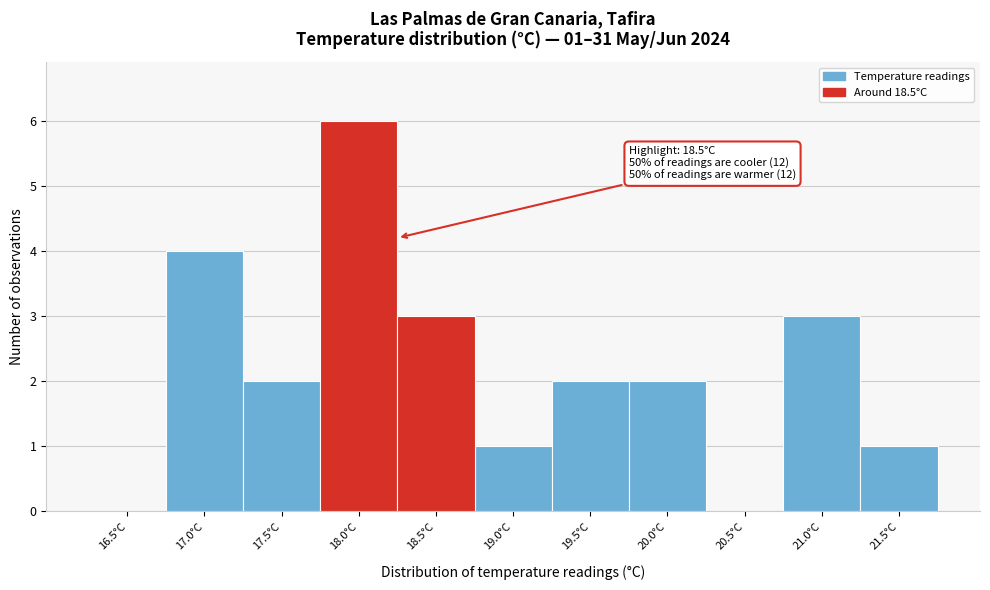

Reading right to left, what are all the values shown in this chart?

21.5°C=1	21.0°C=3	20.5°C=0	20.0°C=2	19.5°C=2	19.0°C=1	18.5°C=3	18.0°C=6	17.5°C=2	17.0°C=4	16.5°C=0